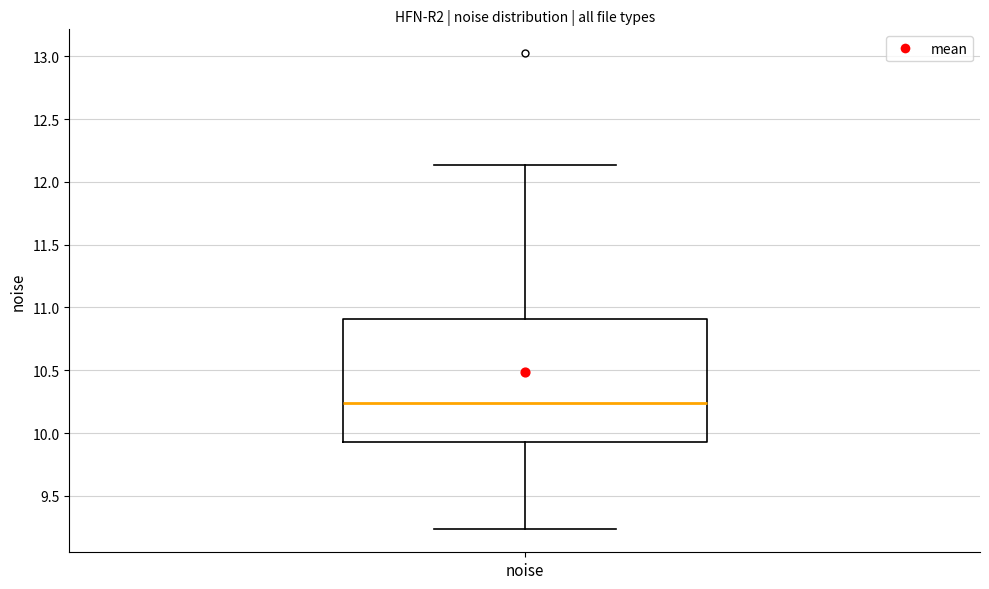

Read this box plot against the y-axis: the position of the median line, the range covered by the box, and the ends of both whiskers. The values are not printed on the chart, so give them approximately, as read against the axis.

median 10.25, box 9.95 to 10.90, whiskers 9.25 to 12.15